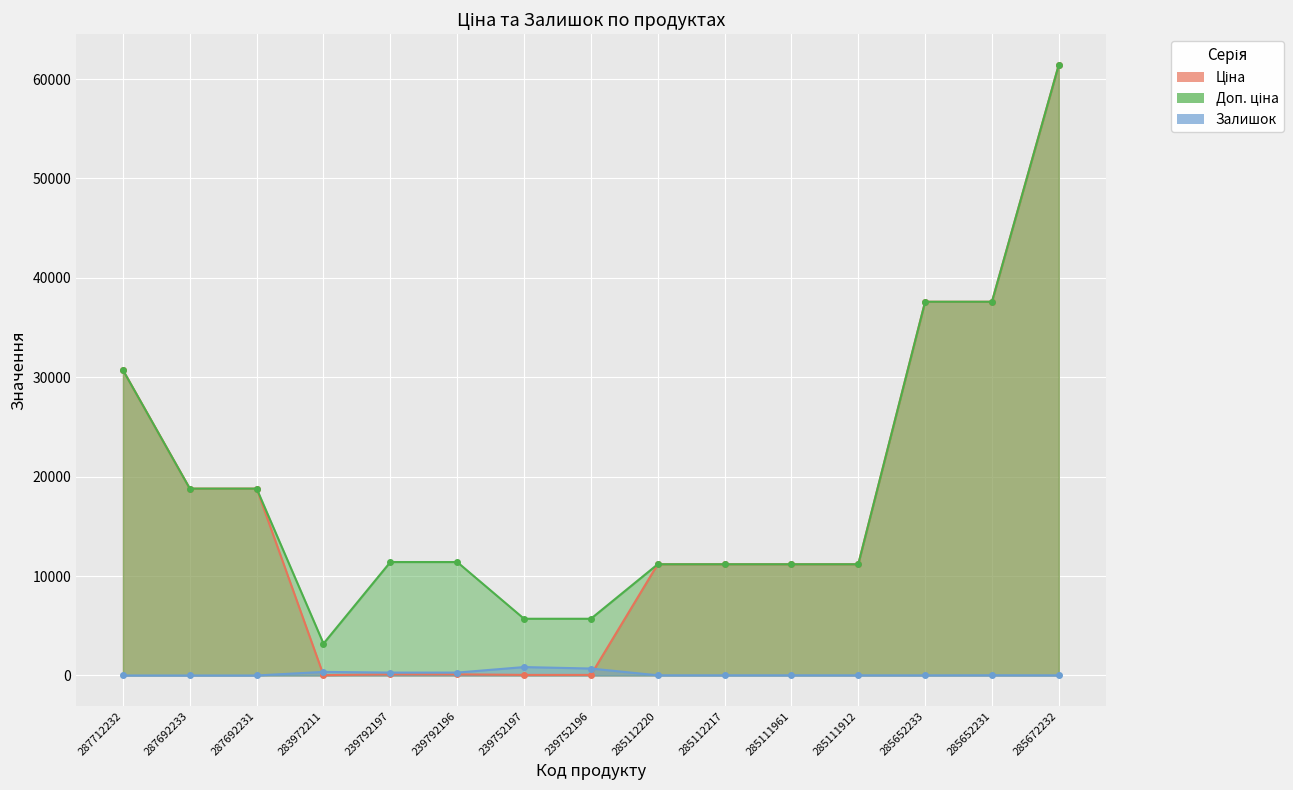

Reading left to right, extract all data points from this chart.

Ціна: 30717.1	18796.8	18796.8	32.0	114.1	114.1	57.0	57.0	11188.2	11188.2	11188.2	11188.2	37593.6	37593.6	61434.3
Доп. ціна: 30717.1	18796.8	18796.8	3205.0	11410.0	11410.0	5705.0	5705.0	11188.2	11188.2	11188.2	11188.2	37593.6	37593.6	61434.3
Залишок: 0.0	0.0	0.0	360.0	289.0	290.0	845.0	698.0	17.0	17.0	17.0	15.0	12.0	22.0	15.0